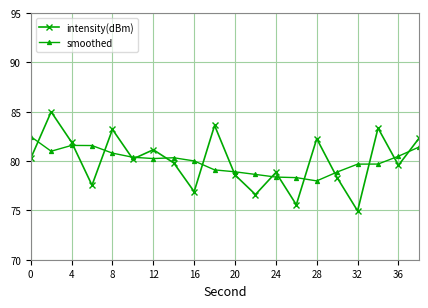

What is the value of the intensity(dBm) point at the 12th from the left?

76.6